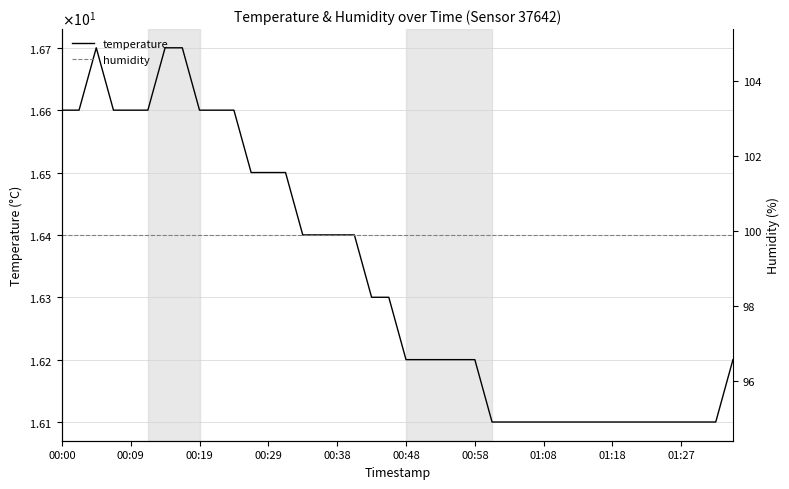

Which series has the largest total across all categories?

humidity